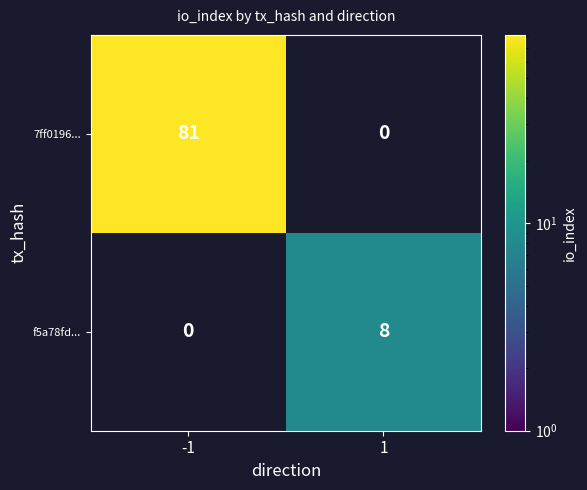

Is it true that f5a78fd... equals 12 at 1?

False